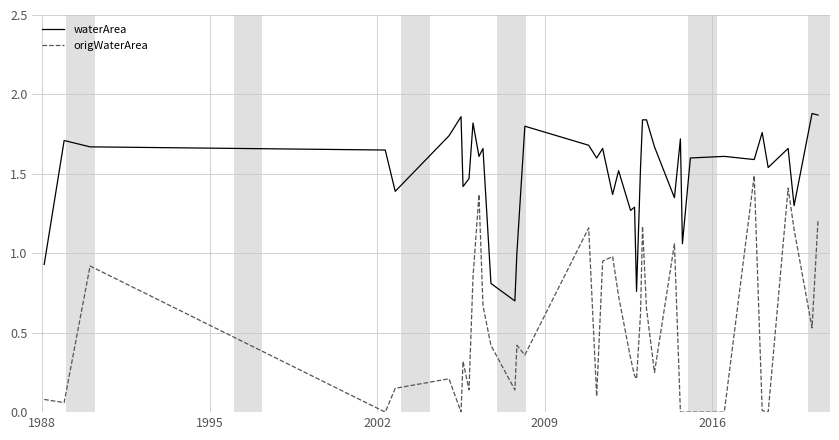

Which series has the widest spread of values?

origWaterArea